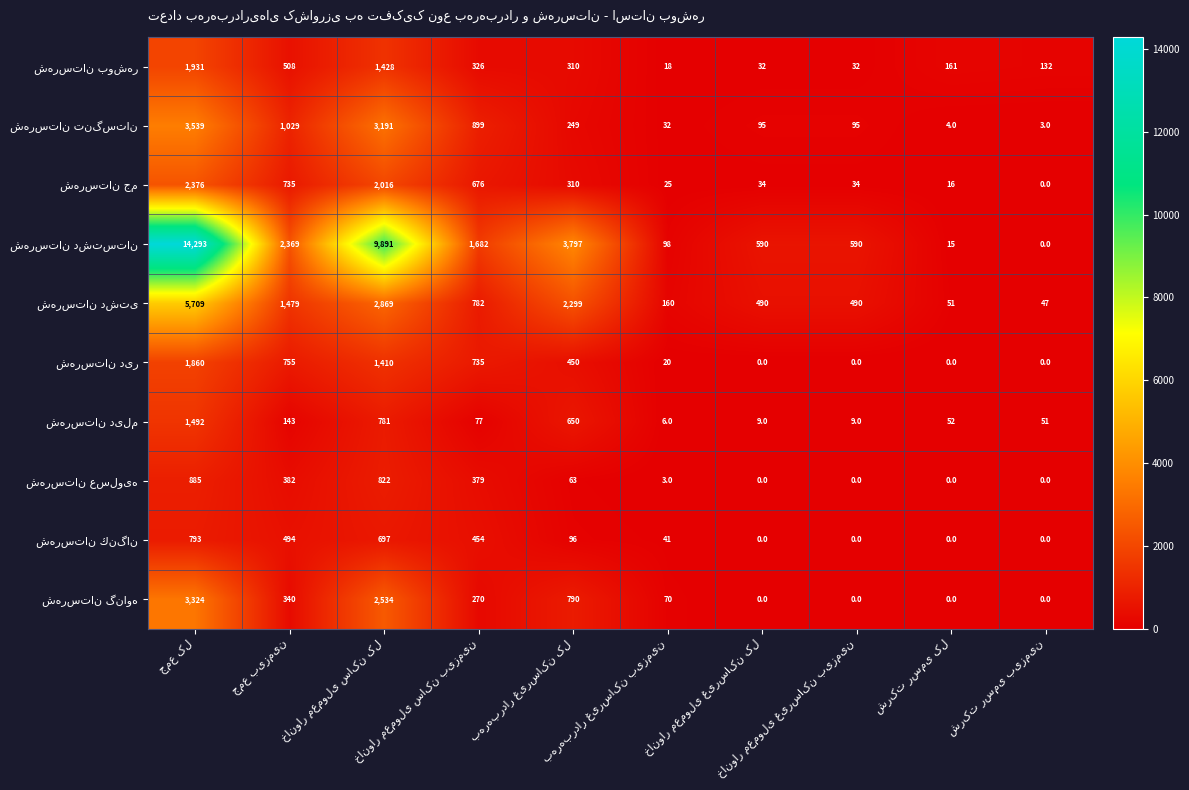

What is the maximum value shown in the chart?

14293